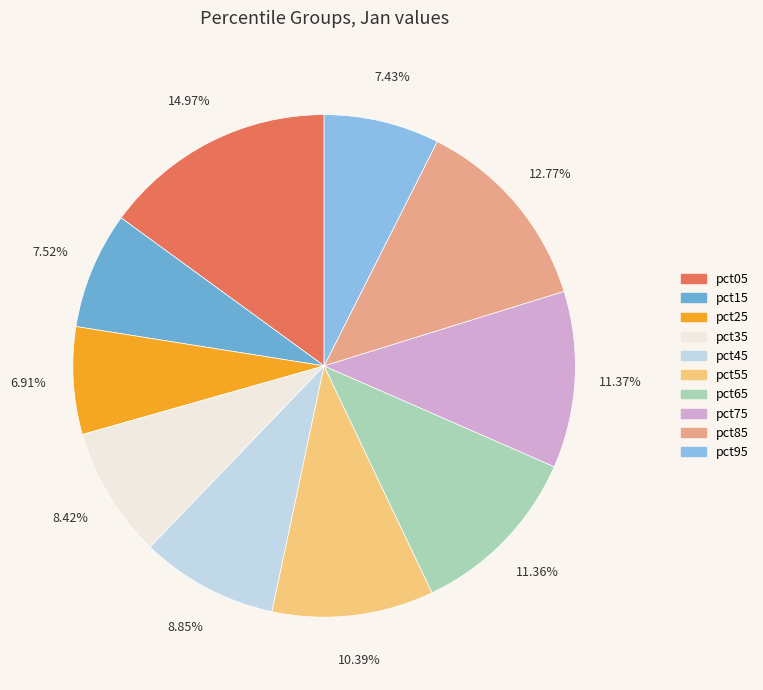

Is it true that pct15 is 8% of the pie?

True